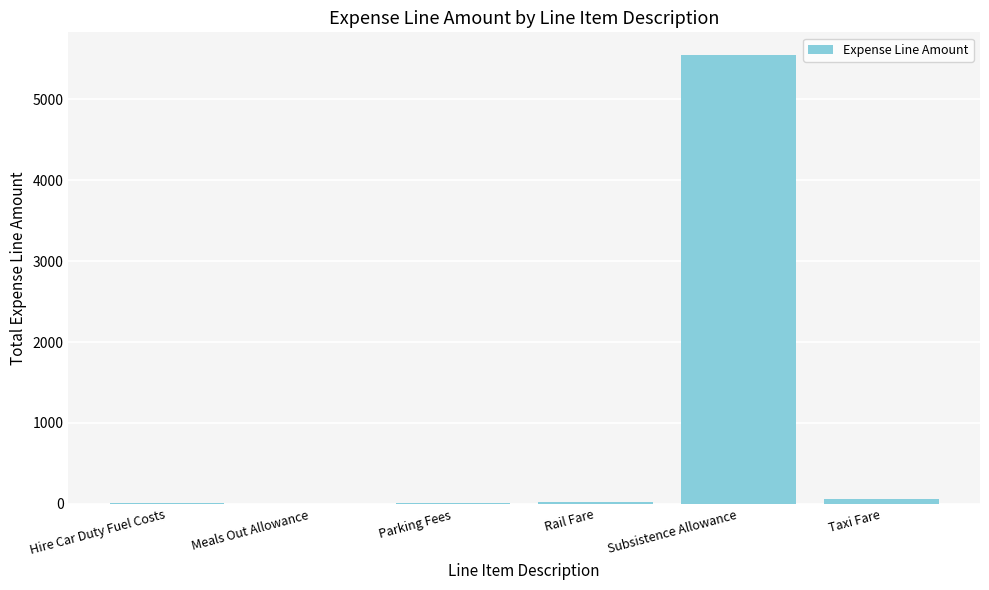

What is the approximate value at Subsistence Allowance?

5547.0